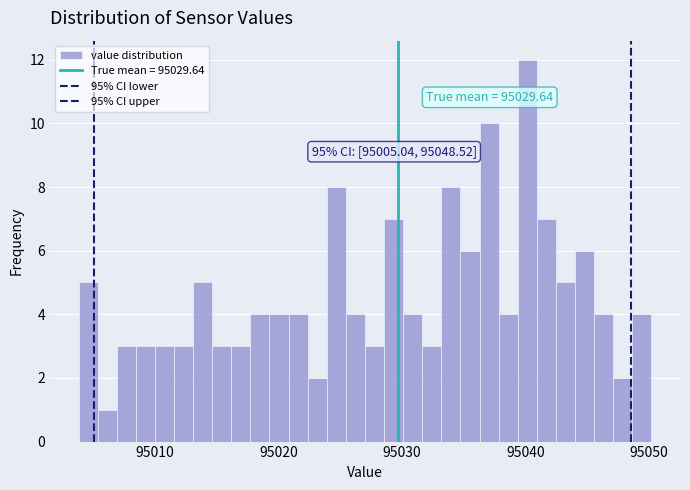

Around what value on the x-axis is the tallest bar? Give the approximate position of its centre, as read against the axis.

95040